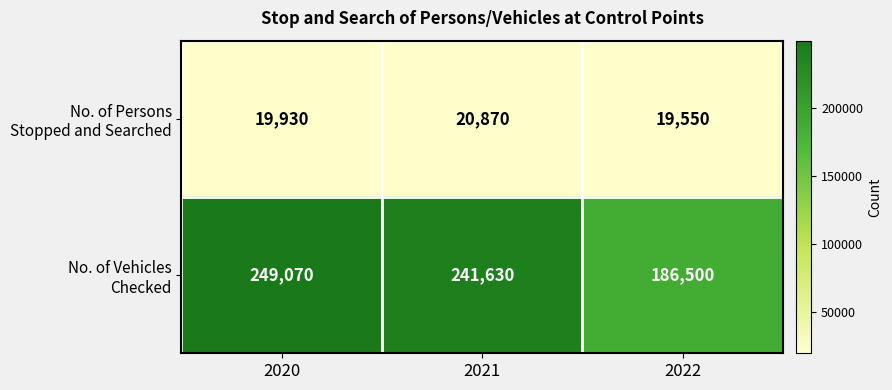

What is the total value across all series at 2021?

262500